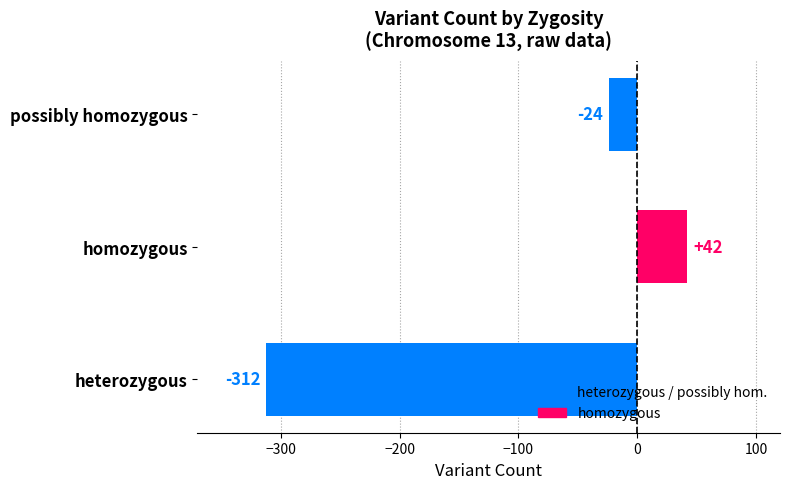

Reading bottom to top, list all the values displayed in this chart.

heterozygous=-312	homozygous=42	possibly homozygous=-24